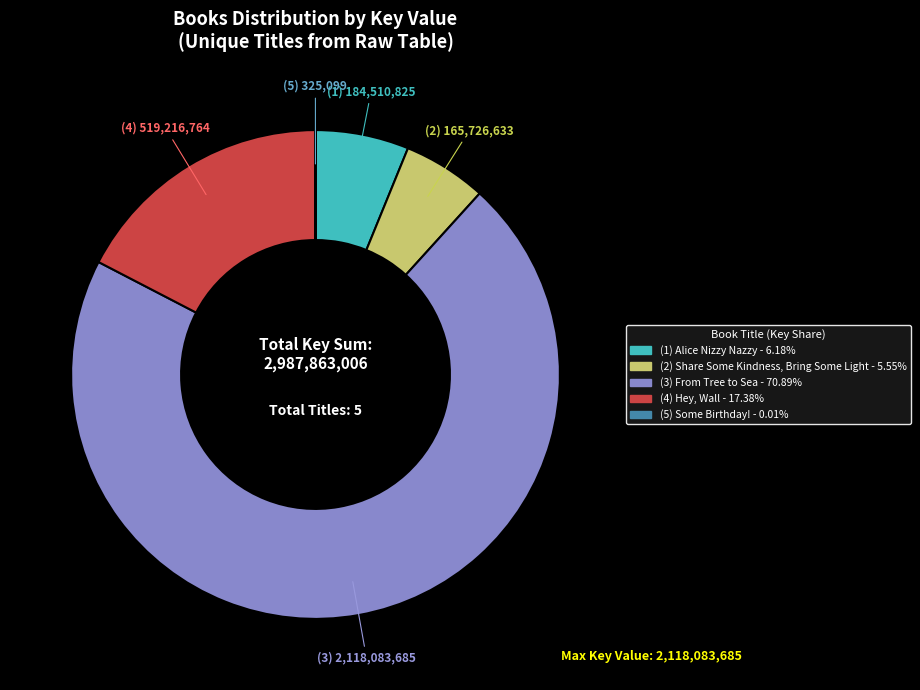

Is there a majority slice in this chart?

Yes